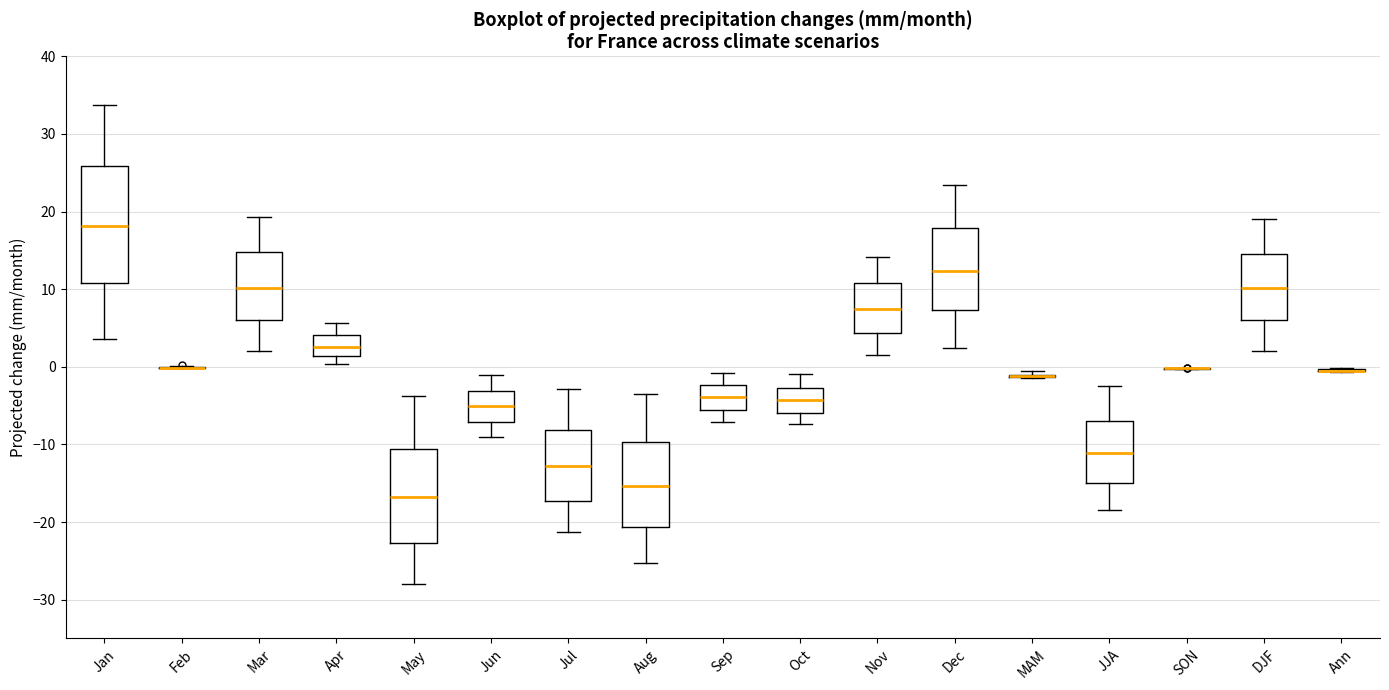

Reading left to right, transcribe this box plot: for each box, give where its median line is, the range the box spans, and where its two whiskers end, as read against the y-axis. The values are not printed on the chart, so give them approximately, as read against the axis.

Jan: median 18, box 11 to 26, whiskers 4 to 34
Feb: box collapsed to a line at 0, whiskers 0 to 0
Mar: median 10, box 6 to 15, whiskers 2 to 19
Apr: median 3, box 1 to 4, whiskers 0 to 6
May: median -17, box -23 to -11, whiskers -28 to -4
Jun: median -5, box -7 to -3, whiskers -9 to -1
Jul: median -13, box -17 to -8, whiskers -21 to -3
Aug: median -15, box -21 to -10, whiskers -25 to -3
Sep: median -4, box -6 to -2, whiskers -7 to -1
Oct: median -4, box -6 to -3, whiskers -7 to -1
Nov: median 7, box 4 to 11, whiskers 2 to 14
Dec: median 12, box 7 to 18, whiskers 2 to 23
MAM: box collapsed to a line at -1, whiskers -1 to 0
JJA: median -11, box -15 to -7, whiskers -18 to -2
SON: box collapsed to a line at 0, whiskers 0 to 0
DJF: median 10, box 6 to 15, whiskers 2 to 19
Ann: box collapsed to a line at 0, whiskers -1 to 0